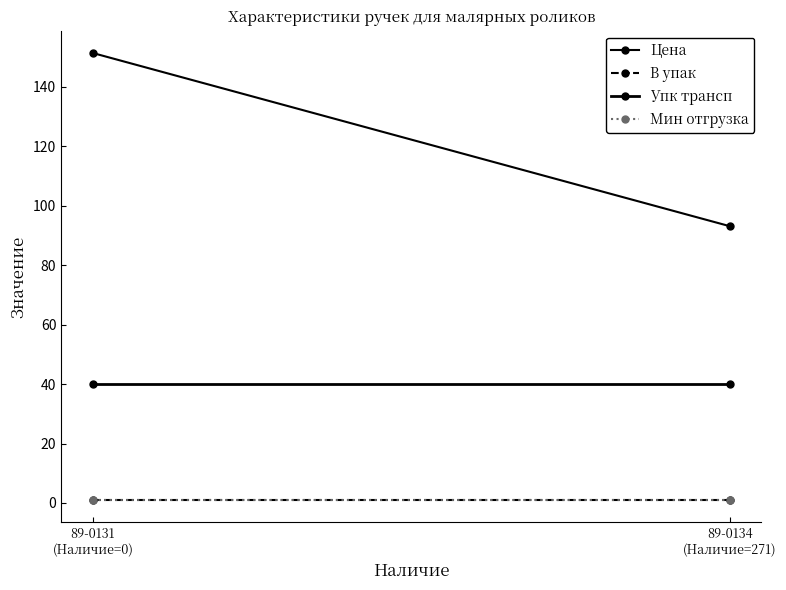

List the labels in order of В упак value, smallest first.

89-0131
(Наличие=0), 89-0134
(Наличие=271)